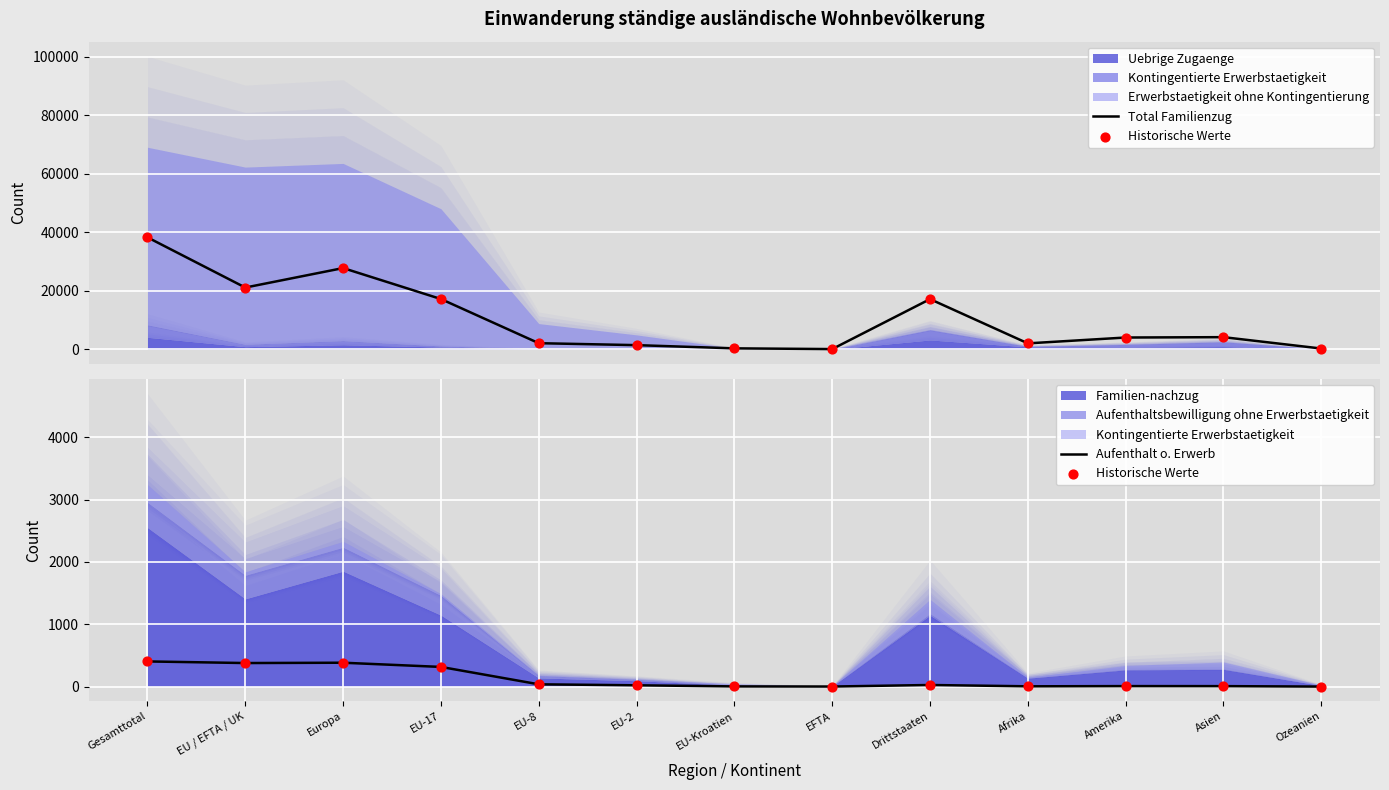

At which category is the sum across all series the highest?

Gesamttotal